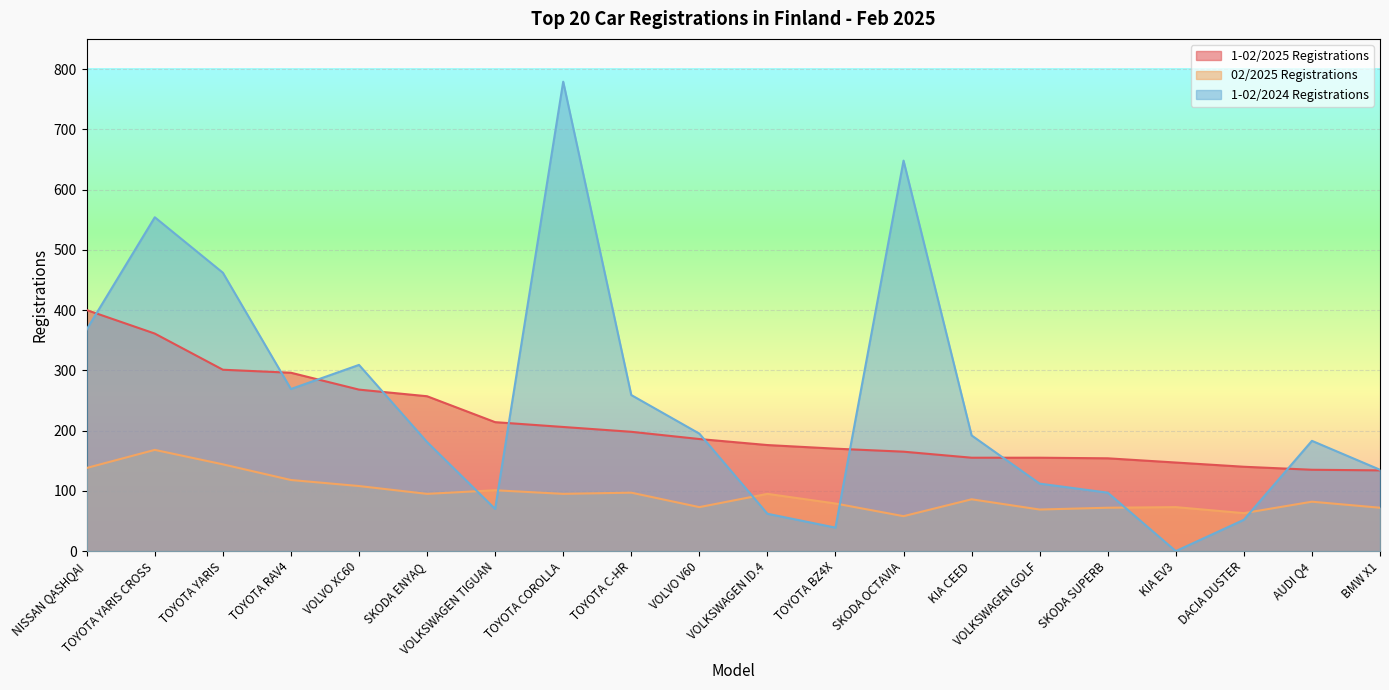

In 02/2025 Registrations, how many points are lower than both neighbors (excluding endpoints)?

6